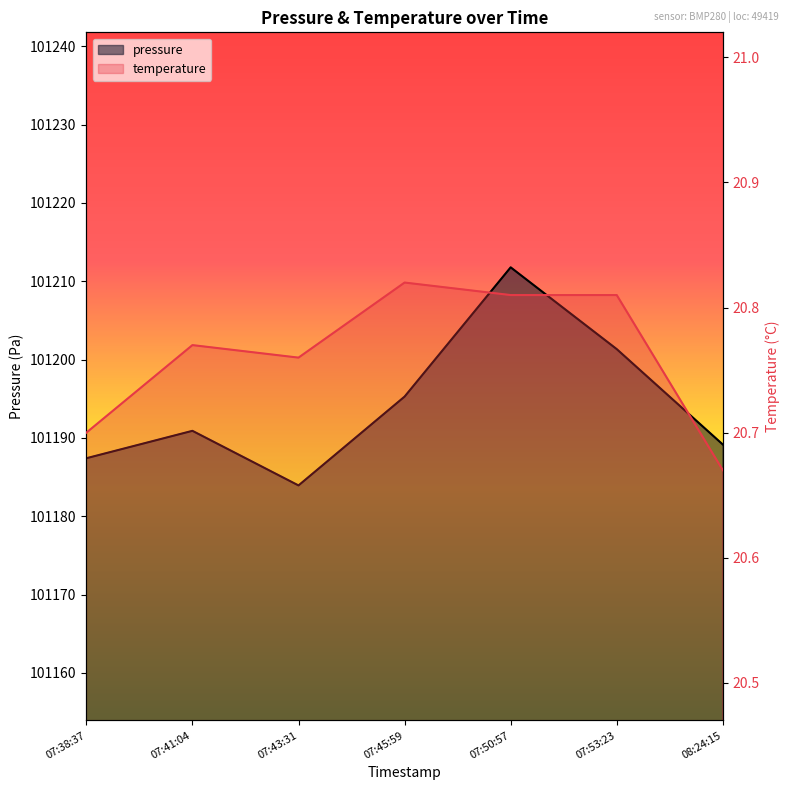

True or false: temperature has more than 0 interior local peaks.

True